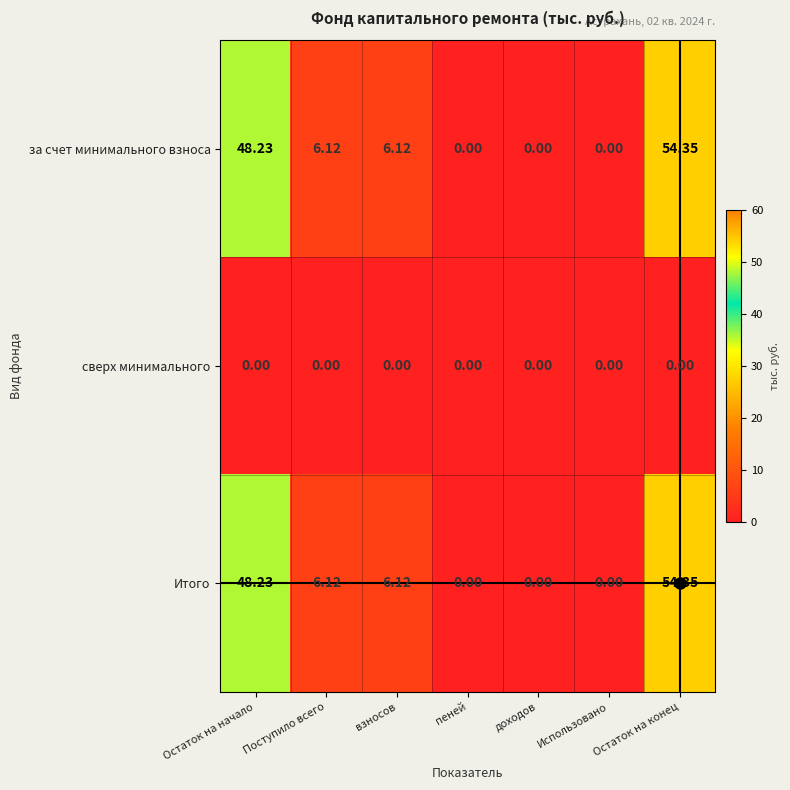

Is the value of за счет минимального взноса at Остаток на начало greater than the value of сверх минимального at пеней?

Yes